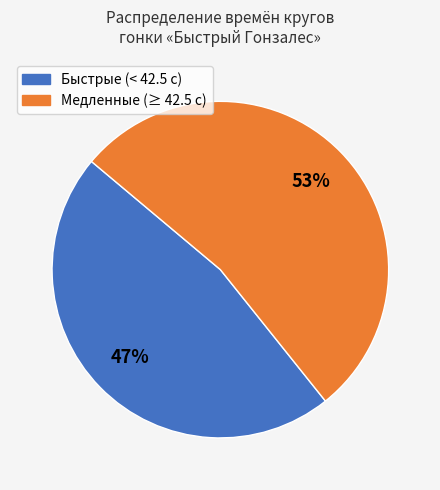

Does any single category account for the majority?

Yes